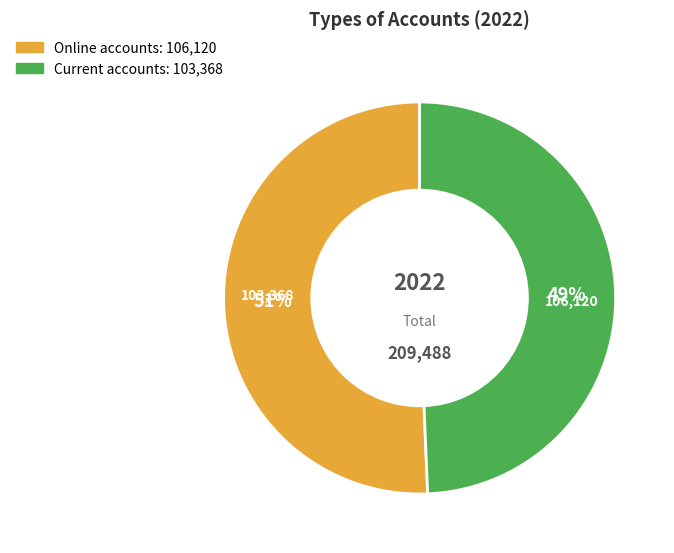

Is there any slice that represents more than half of the pie?

Yes